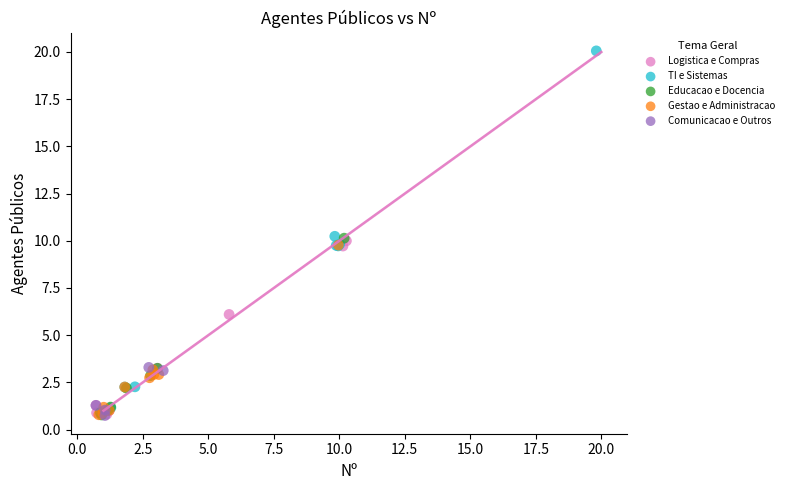

What are all the series names shown in the legend?

Logistica e Compras, TI e Sistemas, Educacao e Docencia, Gestao e Administracao, Comunicacao e Outros